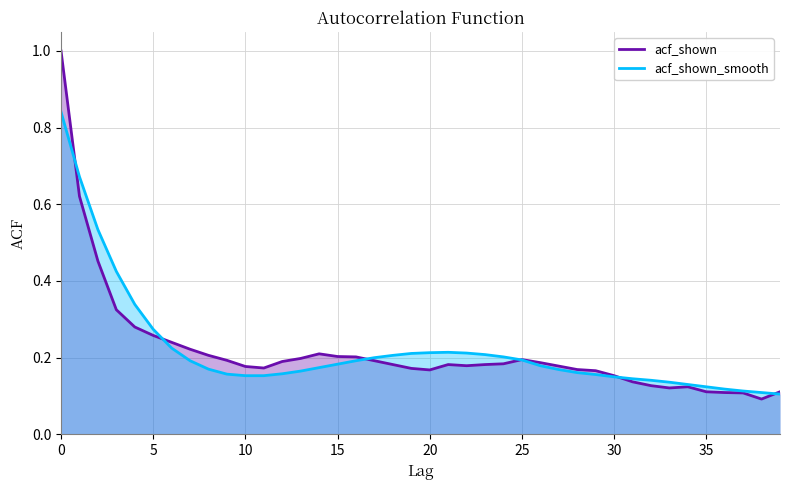

What is the approximate value of acf_shown at 22?

0.2